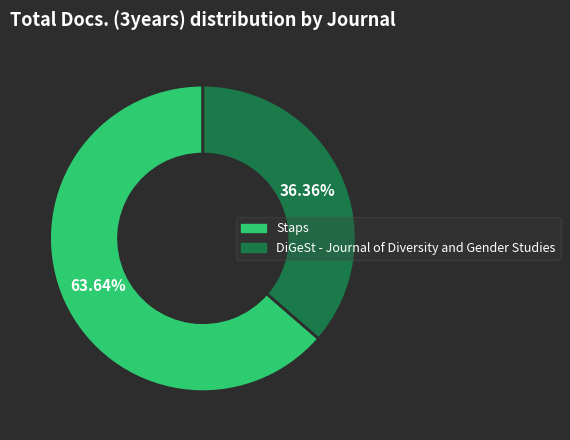

How many slices are in this pie chart?

2